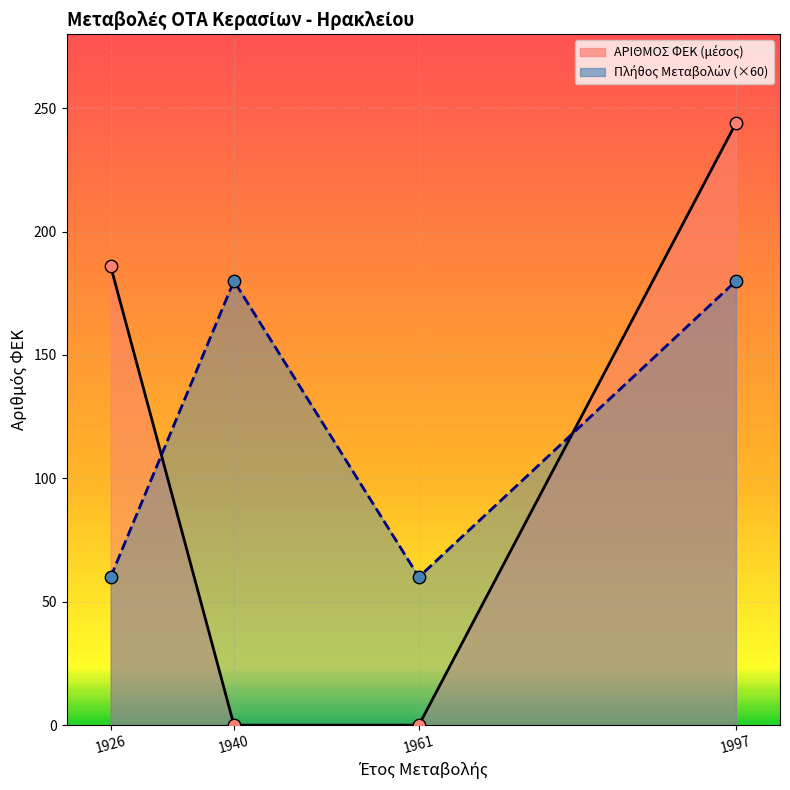

At how many categories does at least one series exceed 70?

3